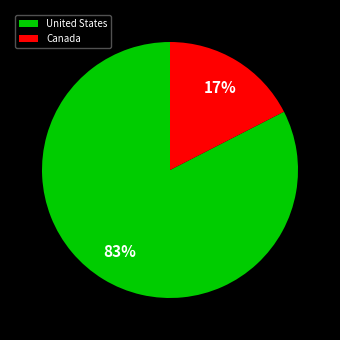

Combined, do United States and Canada account for over 50%?

Yes